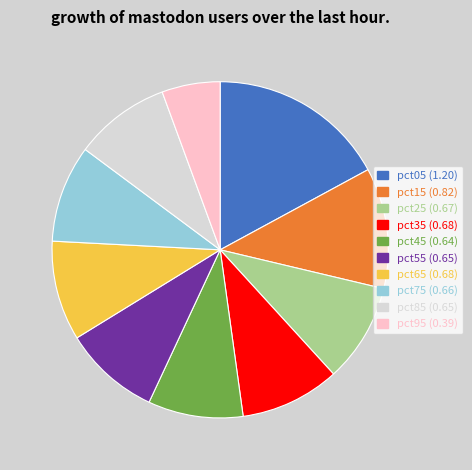

Does any single category account for the majority?

No